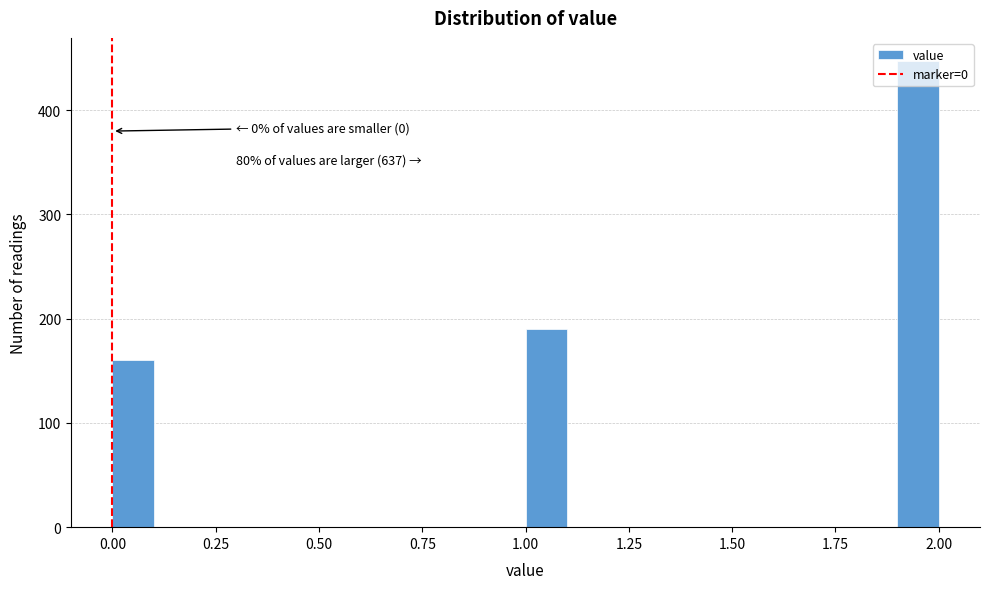

Around what value on the x-axis is the tallest bar? Give the approximate position of its centre, as read against the axis.

1.95